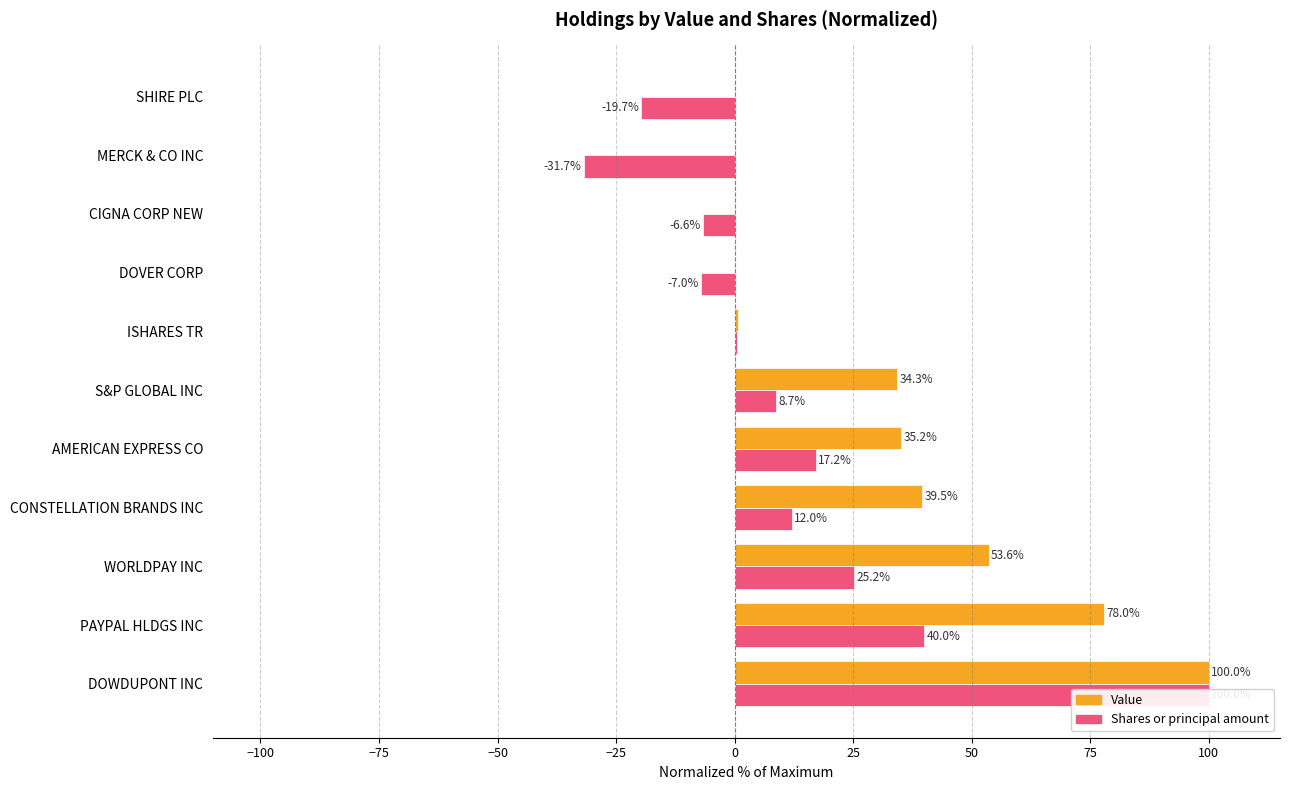

How many data points in Value are less than 34?

5